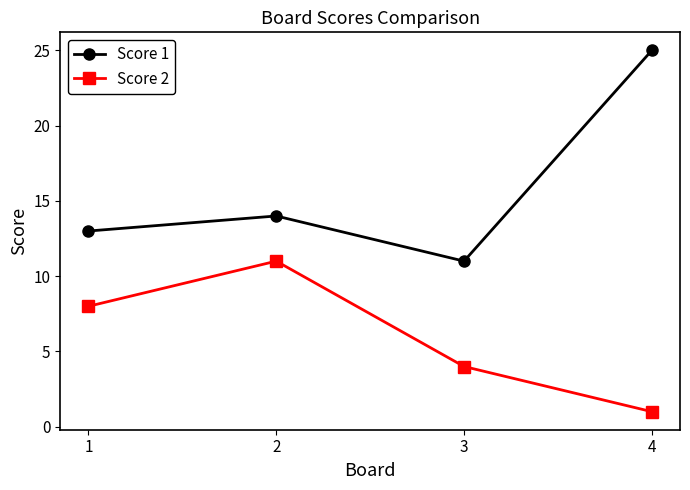

How many data points in Score 2 are less than 8?

2